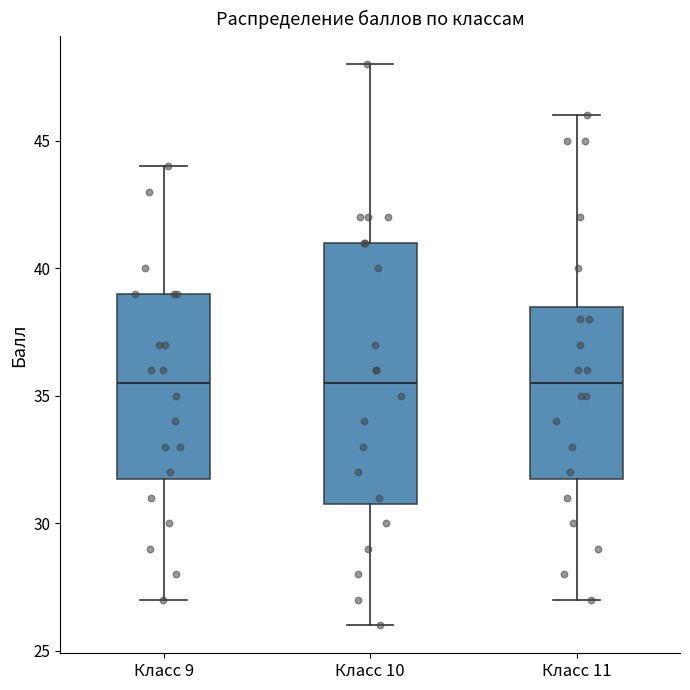

Where does the lower whisker of the box for Класс 9 end on the y-axis? The values are not printed on the chart, so give them approximately, as read against the axis.

27.0